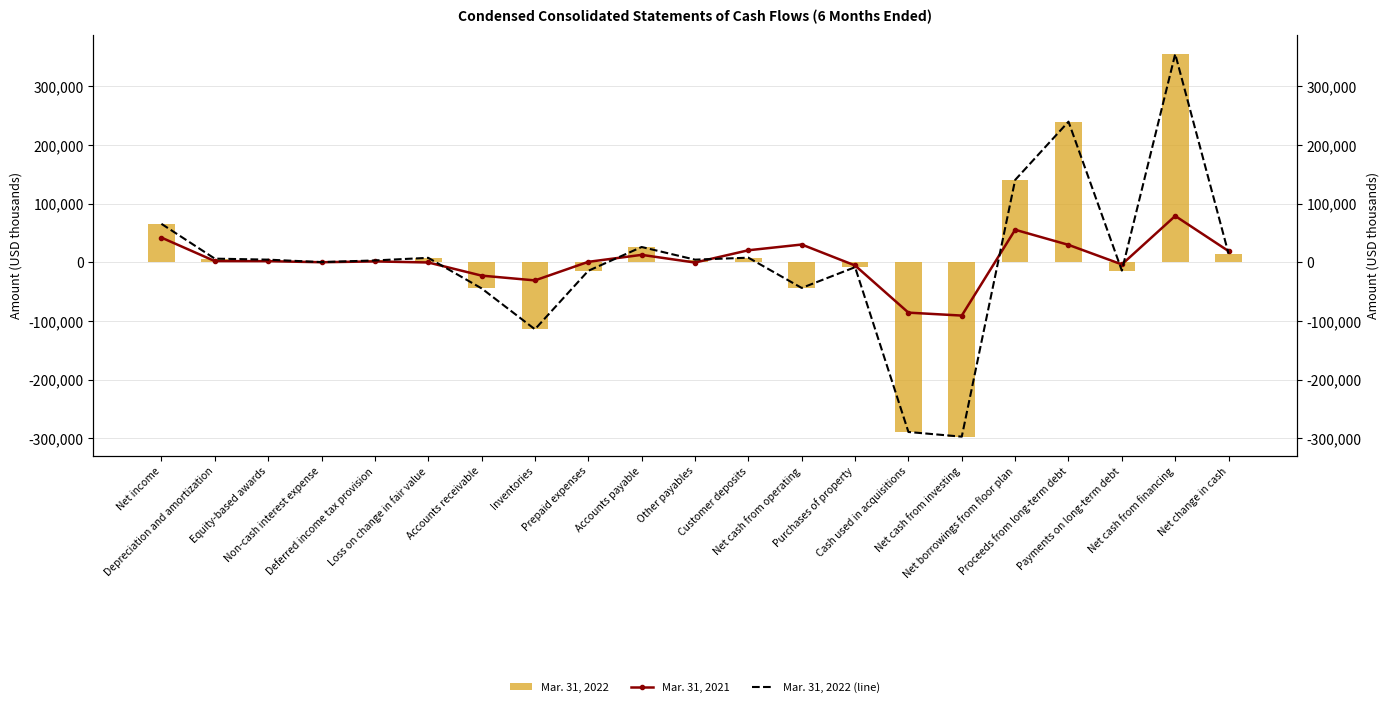

Which has a higher value, Purchases of property or Net income?

Net income